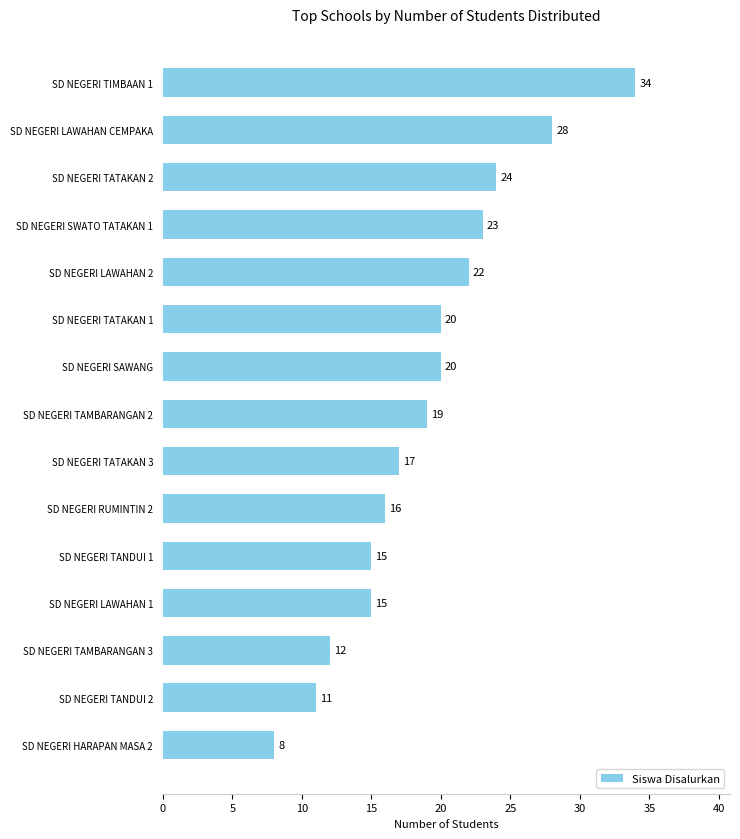

Reading bottom to top, extract all data points from this chart.

8	11	12	15	15	16	17	19	20	20	22	23	24	28	34